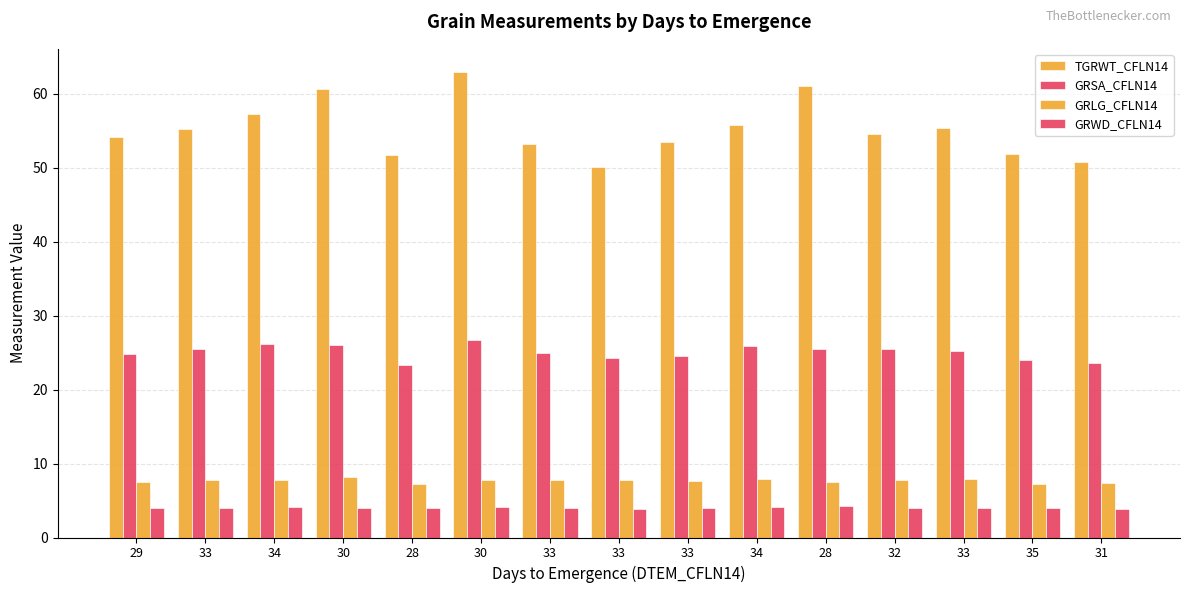

How many groups of bars are there?

15